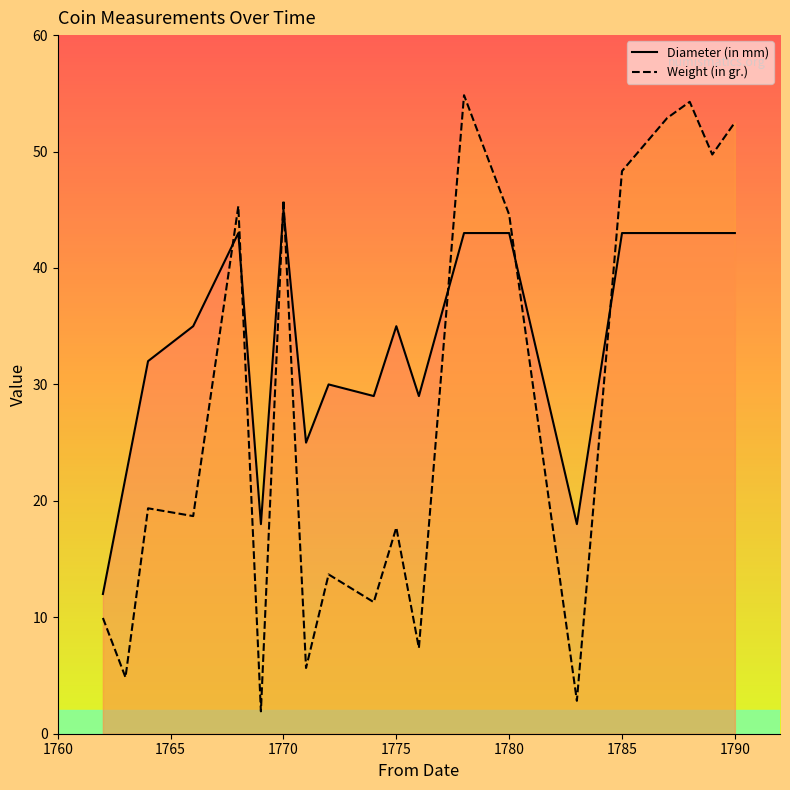

What is the sum of all Weight (in gr.) values?

561.5